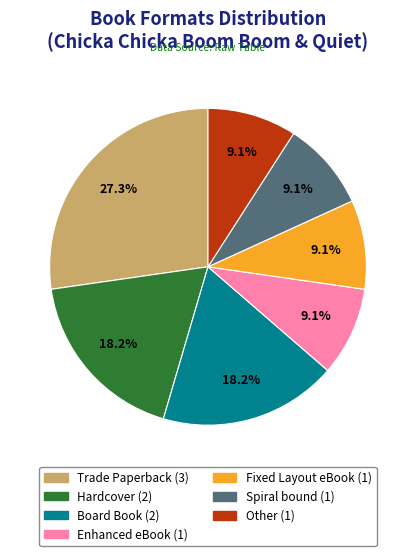

To the nearest percent, what portion does Other represent?

9%